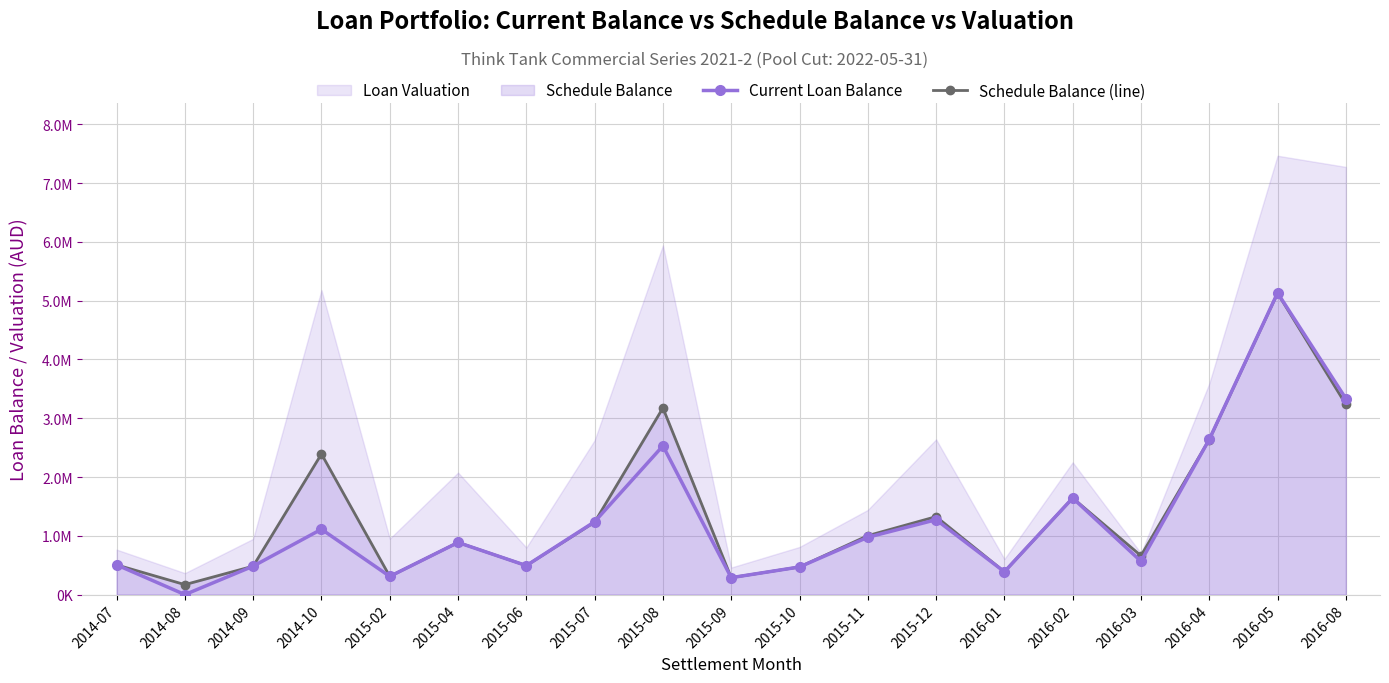

Reading right to left, transcribe all the data shown in this chart.

Current Loan Balance: 3334086.7	5131462.4	2640134.1	566488.4	1642602.4	388167.3	1273608.8	974894.0	469668.7	287831.5	2529882.6	1239434.5	492916.1	886017.7	309314.6	1111401.2	483429.5	0.0	505472.2
Schedule Balance (line): 3234246.5	5127324.8	2636354.4	661290.6	1642602.4	388167.3	1325957.4	1002836.2	469817.6	287856.5	3175099.1	1232112.6	492916.1	887218.4	309314.6	2391850.5	483429.5	169364.6	505472.2